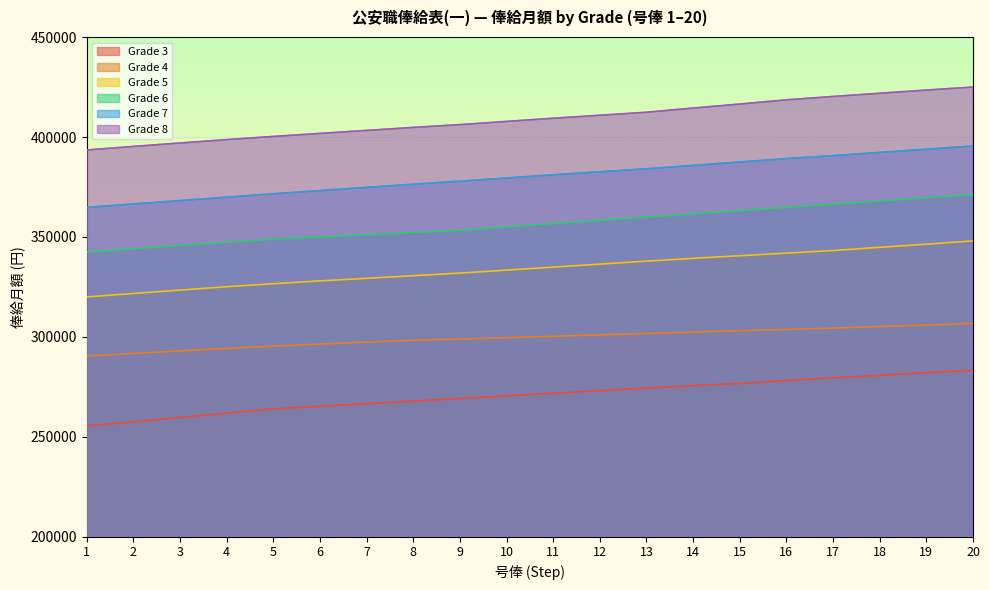

Which has a higher value, 6 or 12?

12